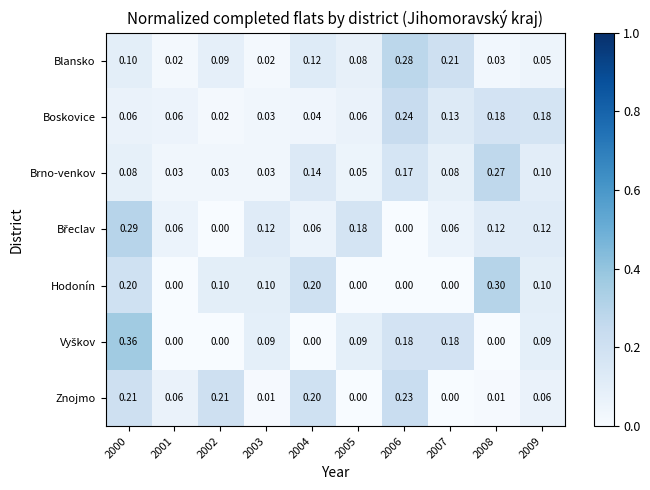

Between 2005 and 2008, which series saw the biggest shift?

Hodonín